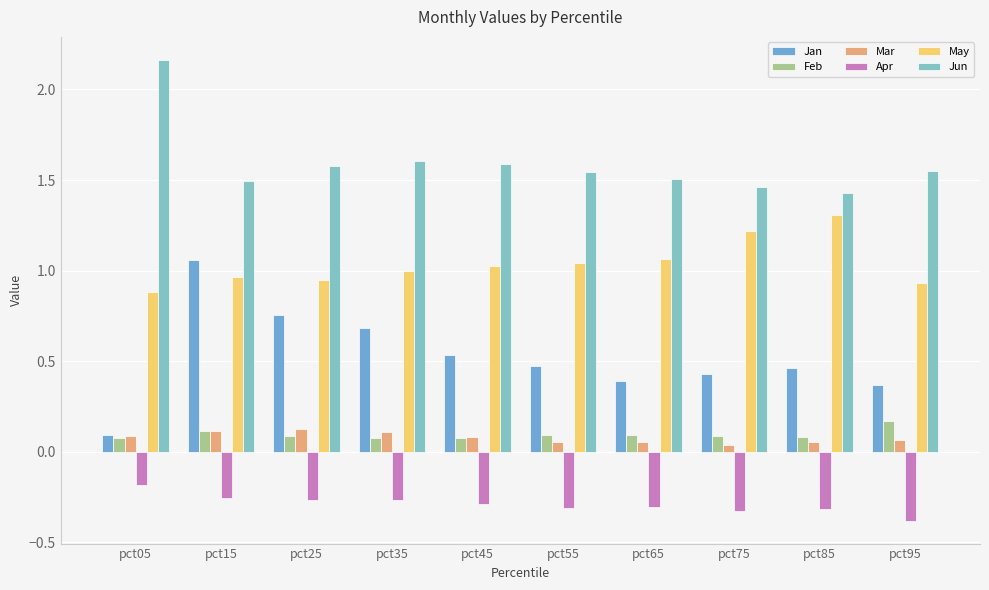

Reading right to left, what are all the values shown in this chart?

Jan: 0.4	0.5	0.4	0.4	0.5	0.5	0.7	0.8	1.1	0.1
Feb: 0.2	0.1	0.1	0.1	0.1	0.1	0.1	0.1	0.1	0.1
Mar: 0.1	0.1	0.0	0.1	0.1	0.1	0.1	0.1	0.1	0.1
Apr: -0.4	-0.3	-0.3	-0.3	-0.3	-0.3	-0.3	-0.3	-0.3	-0.2
May: 0.9	1.3	1.2	1.1	1.0	1.0	1.0	0.9	1.0	0.9
Jun: 1.6	1.4	1.5	1.5	1.5	1.6	1.6	1.6	1.5	2.2